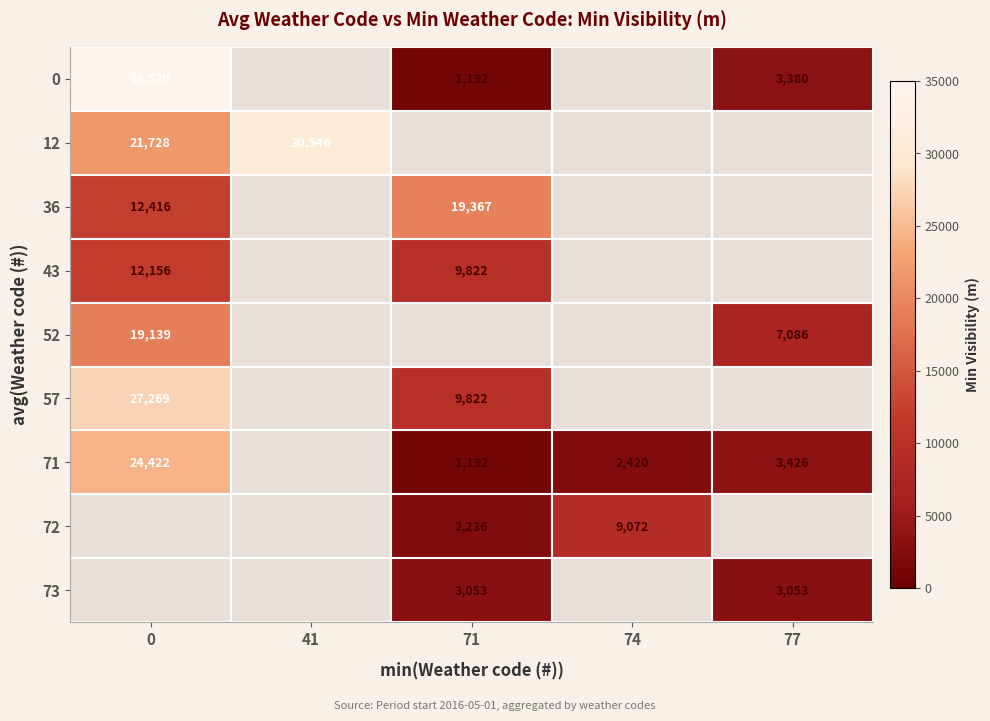

What is the minimum value shown in the chart?

1192.0